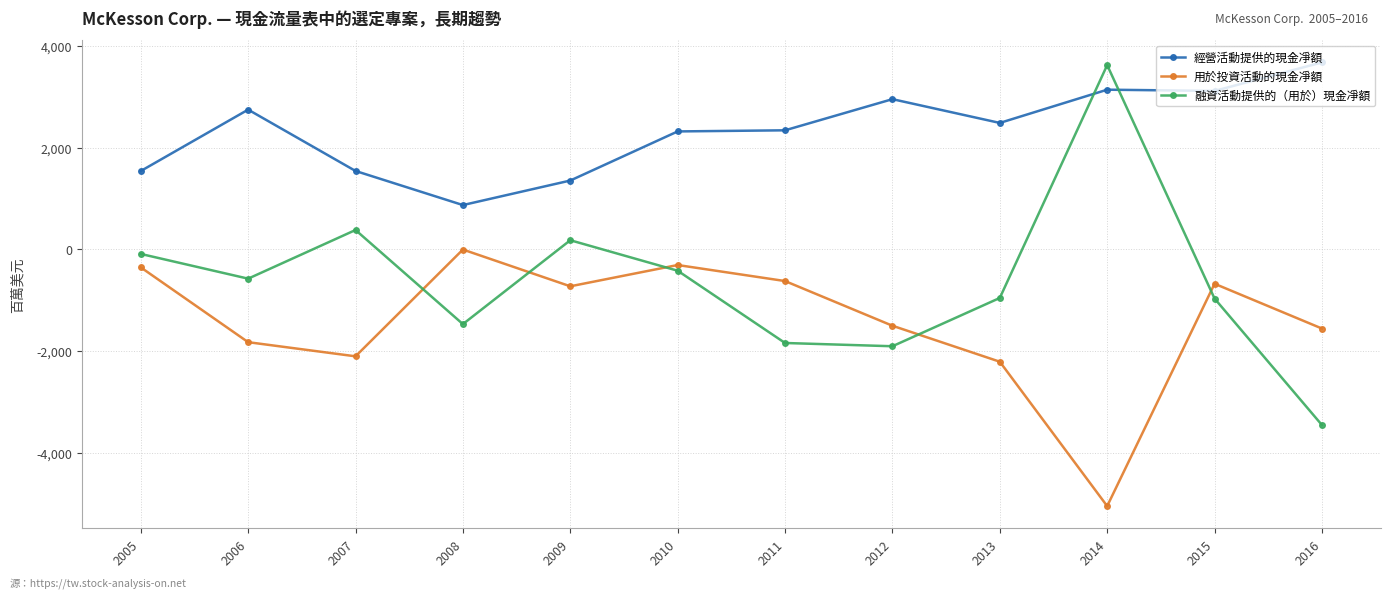

What is the difference between the maximum and minimum values in the 用於投資活動的現金凈額 series?

5041